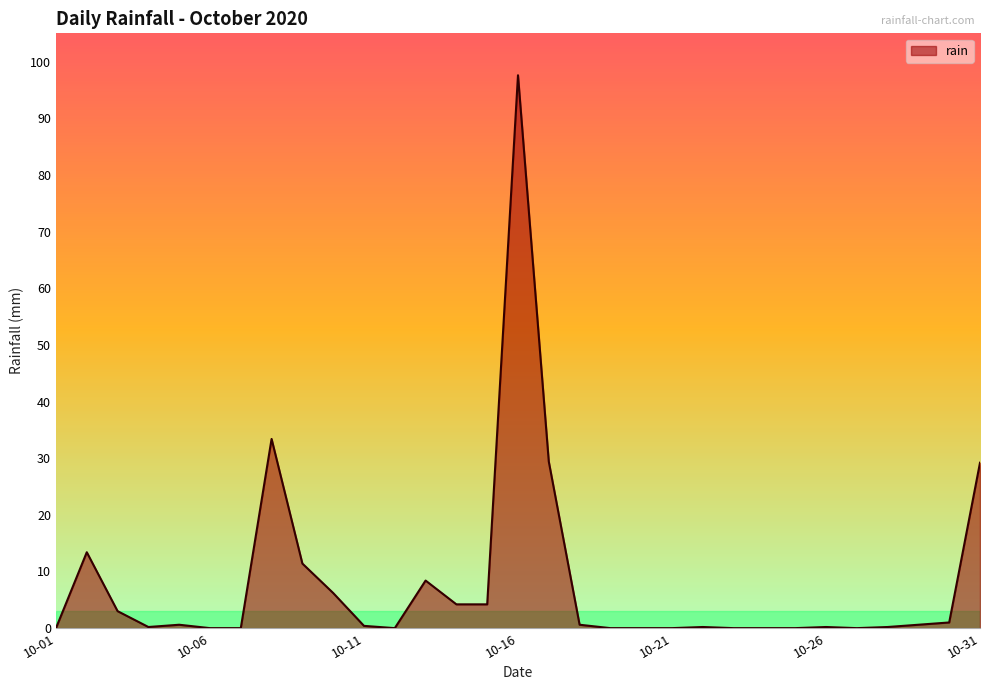

True or false: the data has more than 1 interior local peaks.

True